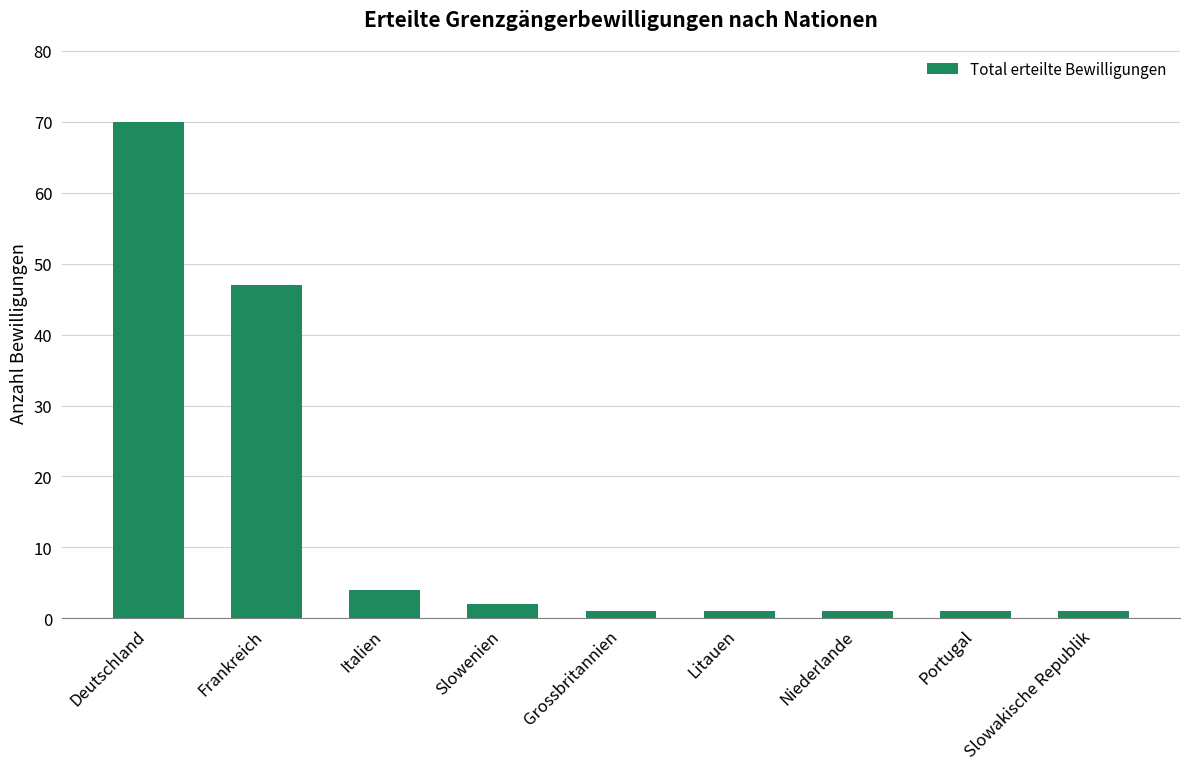

What is the greatest value displayed?

70